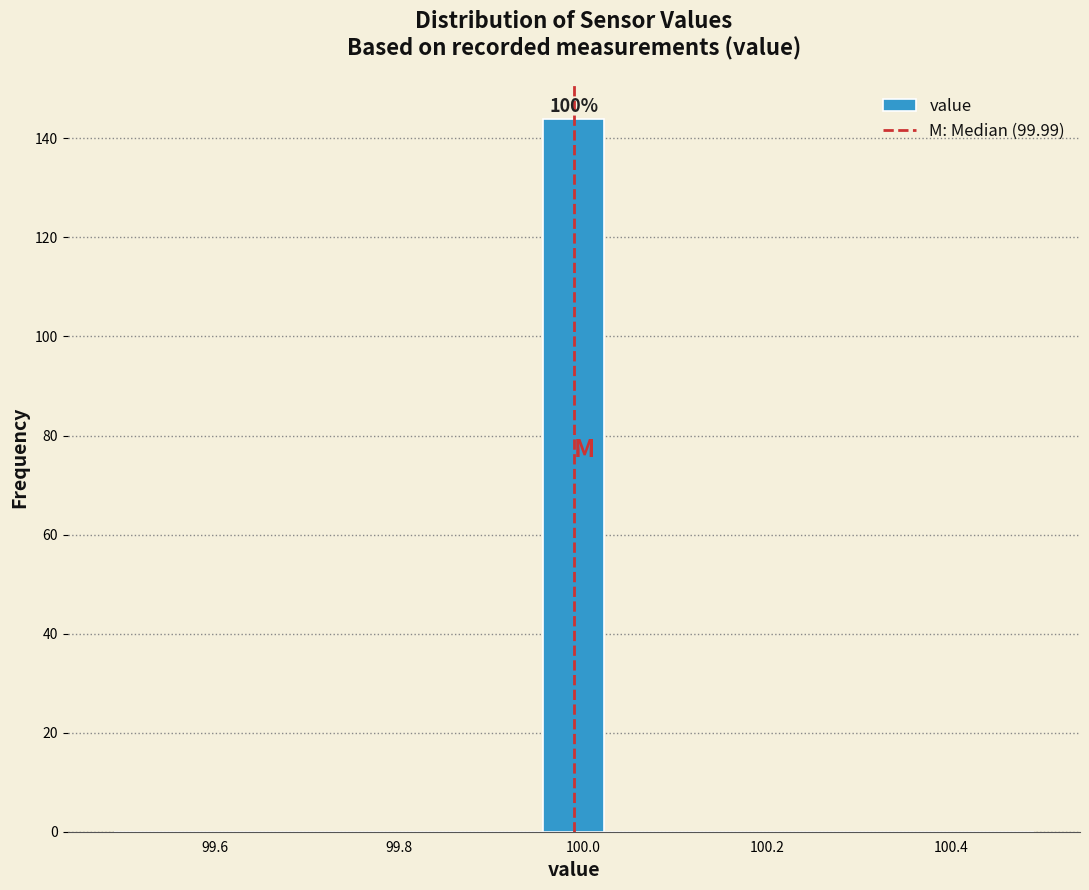

Read against the x-axis, roughly where is the centre of the tallest bar?

100.00